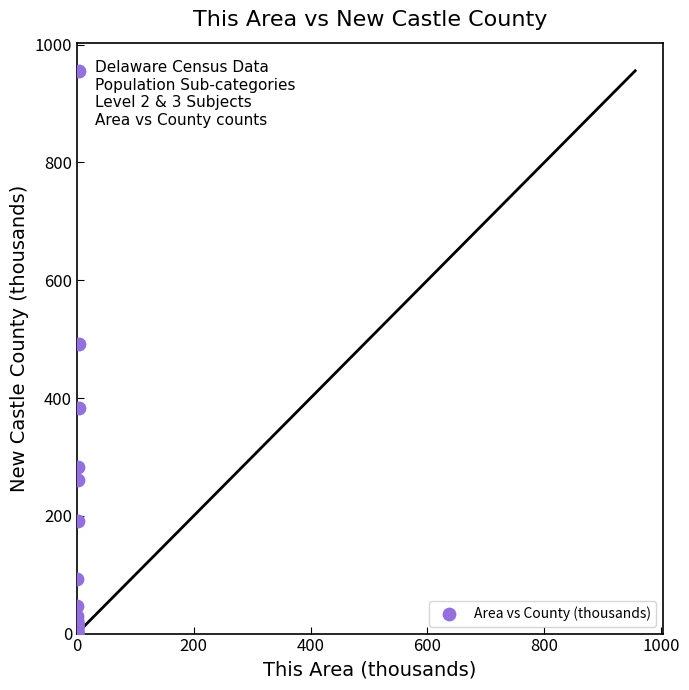

What Y value in the scatter plot is closest to 477?

491.6